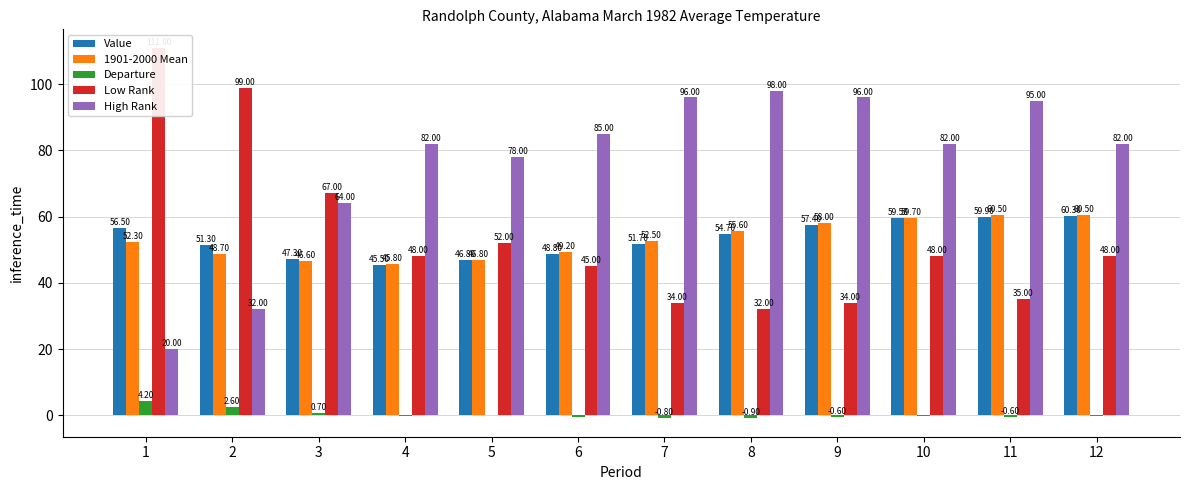

Which category has the lowest value in the Departure series?

8